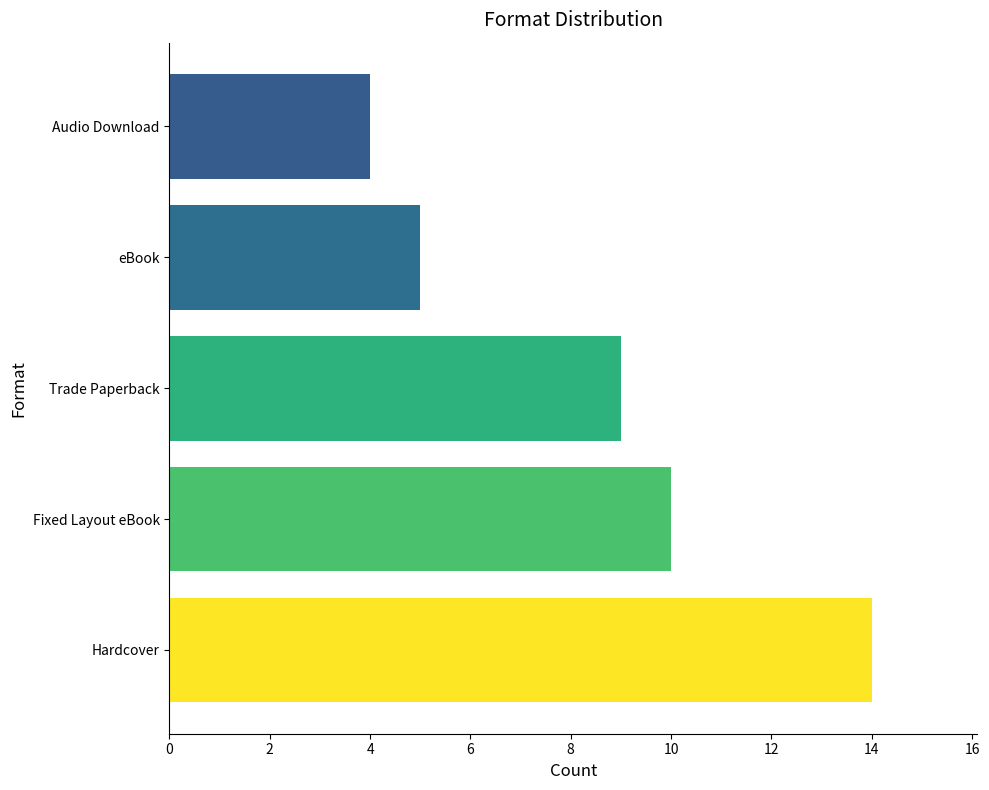

List the labels in order of value, smallest first.

Audio Download, eBook, Trade Paperback, Fixed Layout eBook, Hardcover